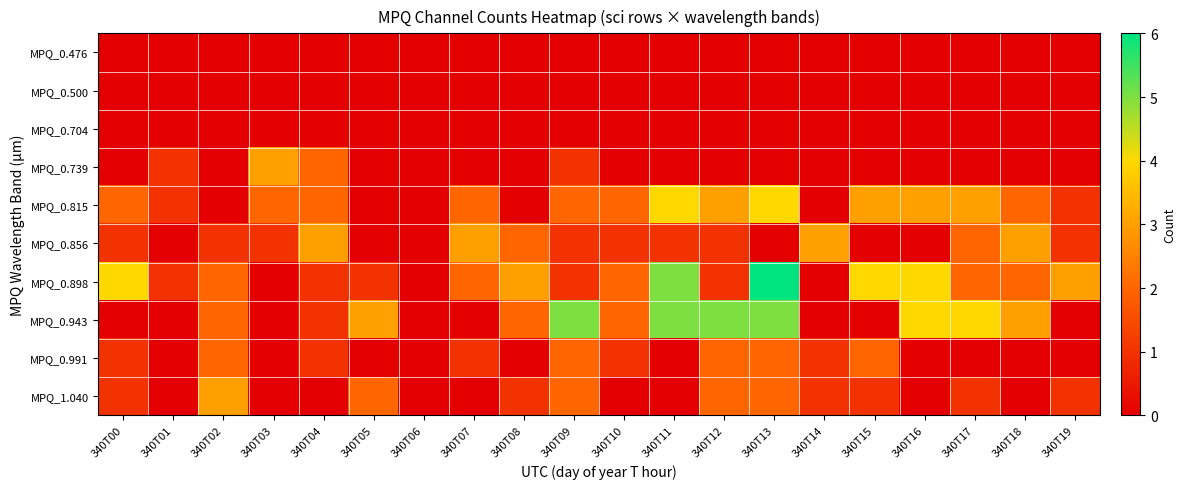

Which has a higher value, 340T15 or 340T17?

340T15